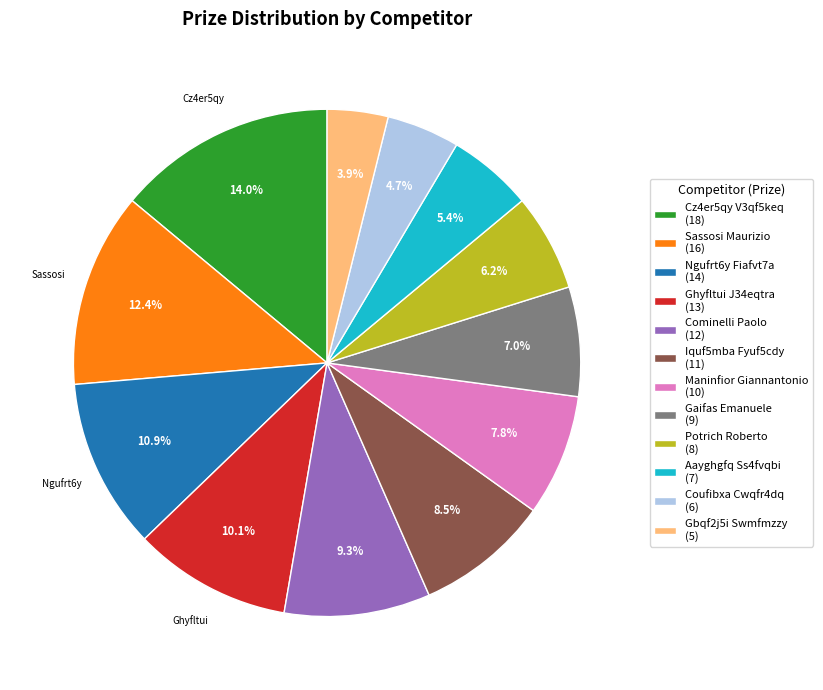

Which category has the smallest portion of the pie?

Gbqf2j5i Swmfmzzy